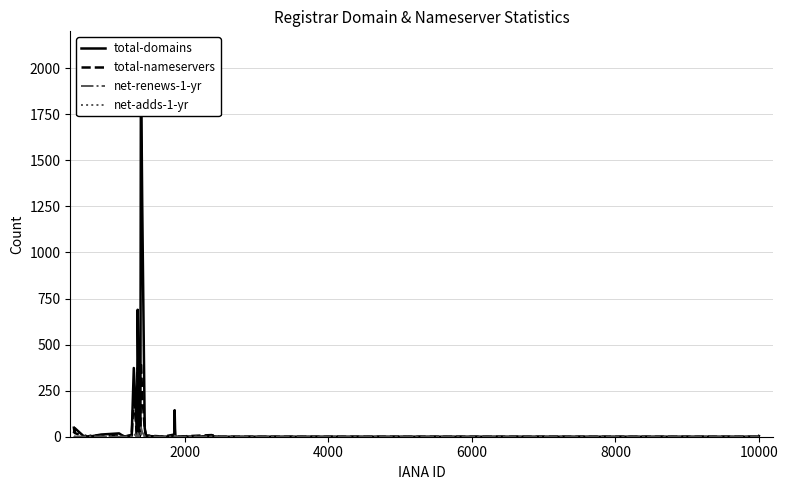

What is the maximum value for total-nameservers?

403